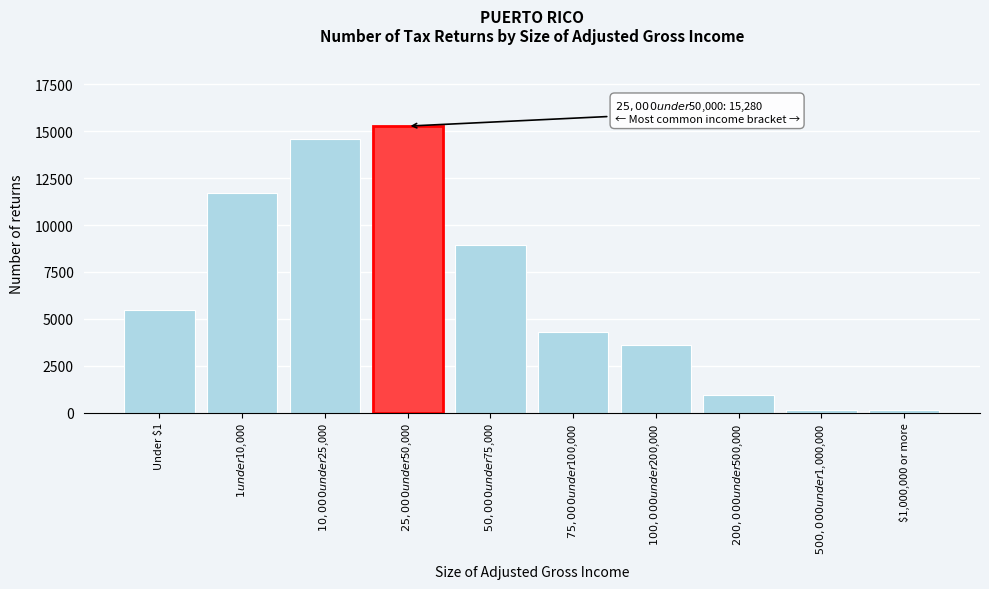

What is the maximum value shown in the chart?

15280